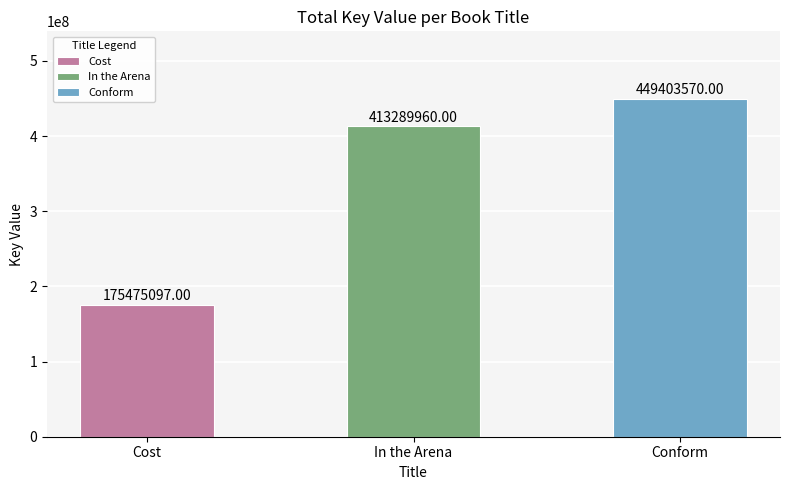

Which category has the highest value across all series?

Conform